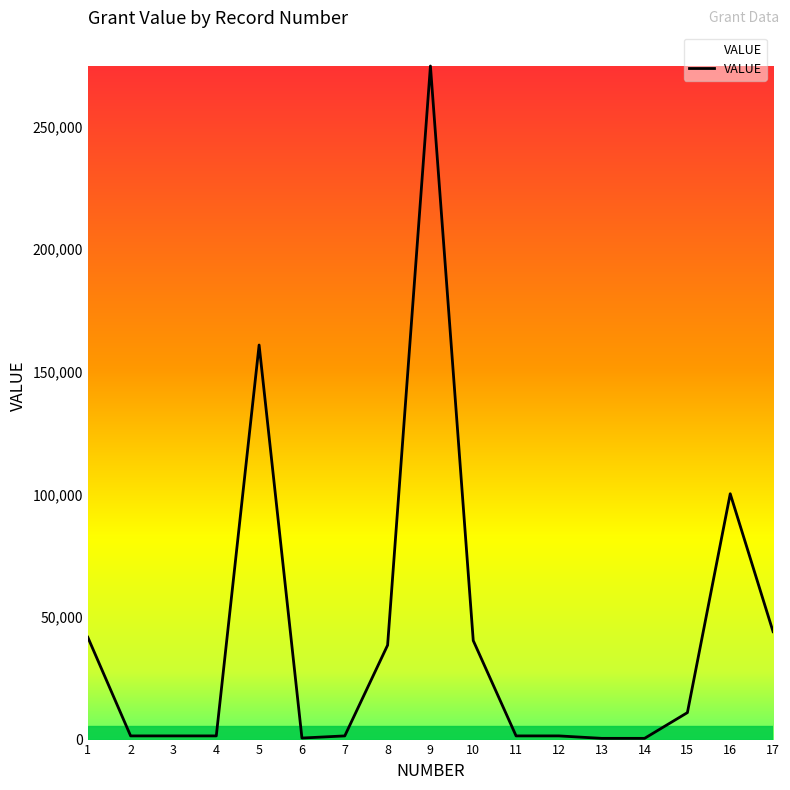

Count the number of categories in the chart.

17